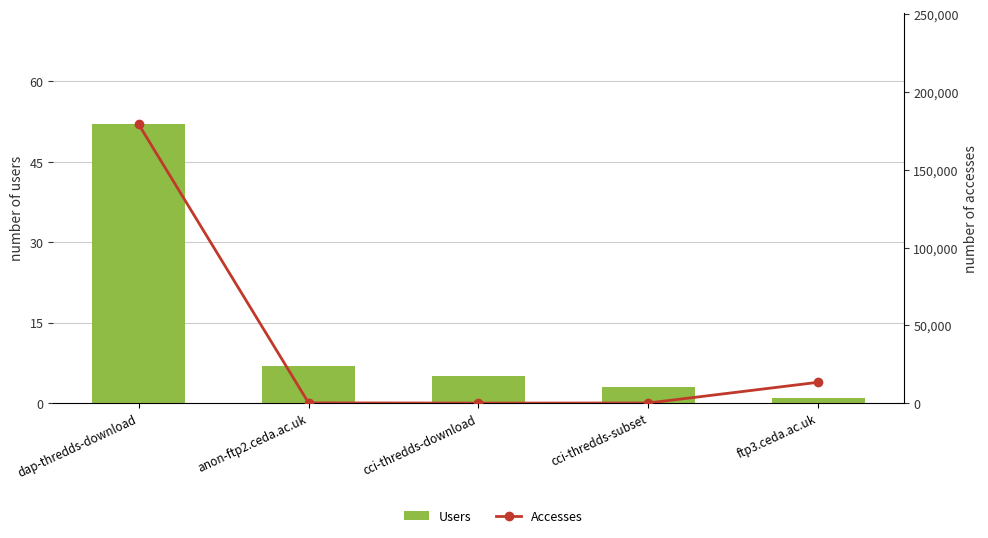

At which label does Users first exceed 5?

dap-thredds-download